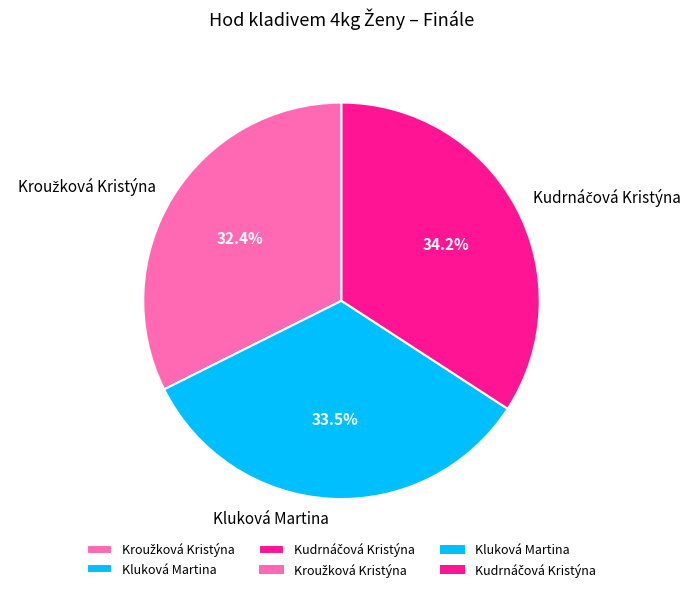

What percentage is NOT represented by Kluková Martina?

66.5%